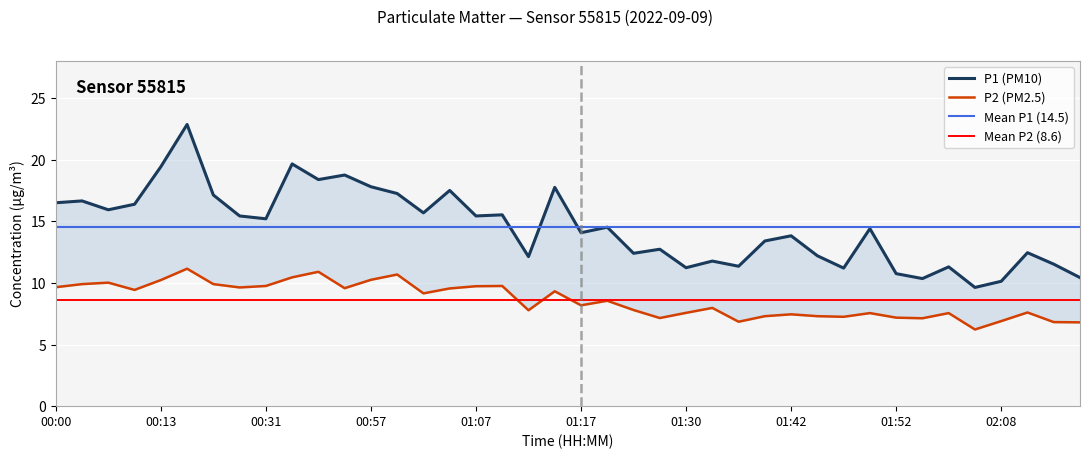

List the series in order of their overall mean, lowest first.

P2, P1